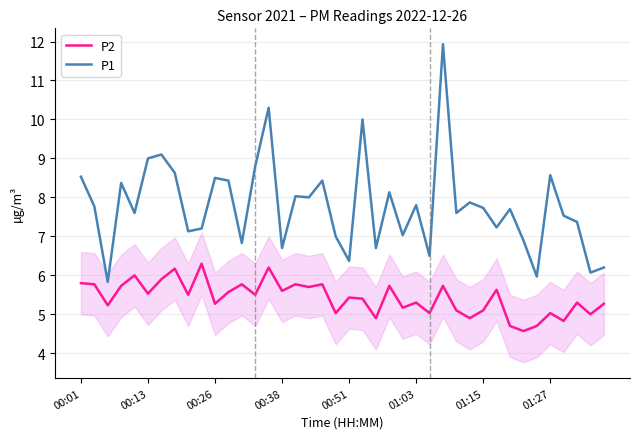

List the series in order of their peak value, highest first.

P1, P2